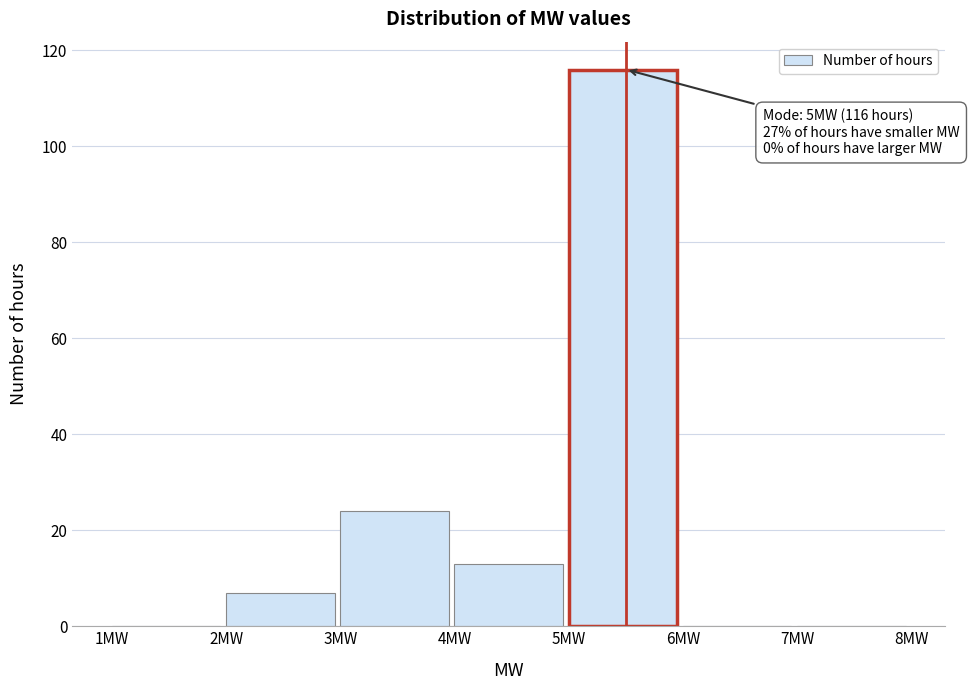

Over which range of the x-axis is the bar tallest?

5 to 6